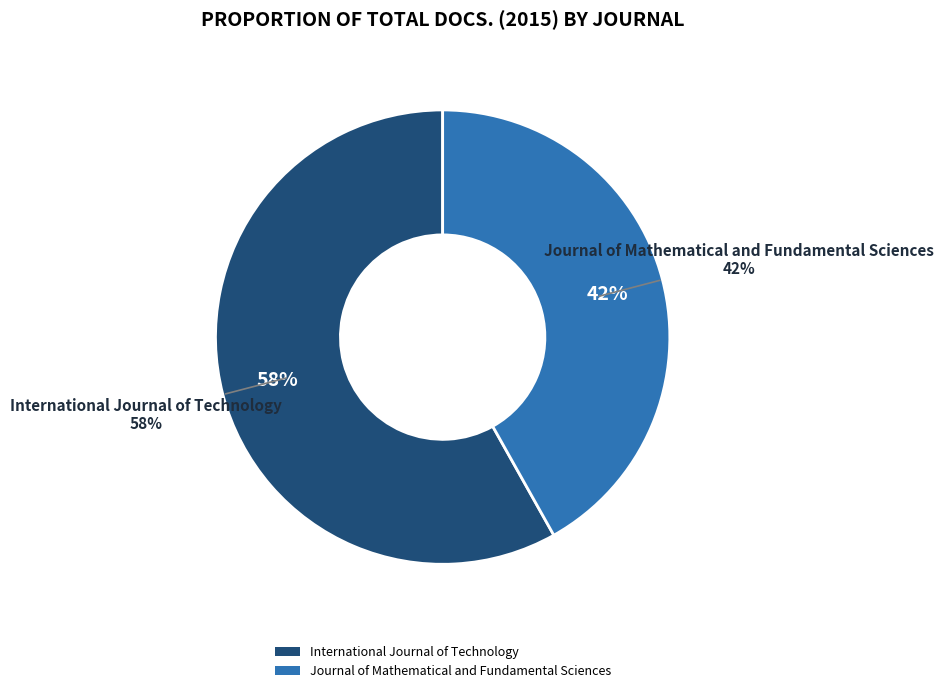

Rank the categories by value from lowest to highest.

Journal of Mathematical and Fundamental Sciences, International Journal of Technology